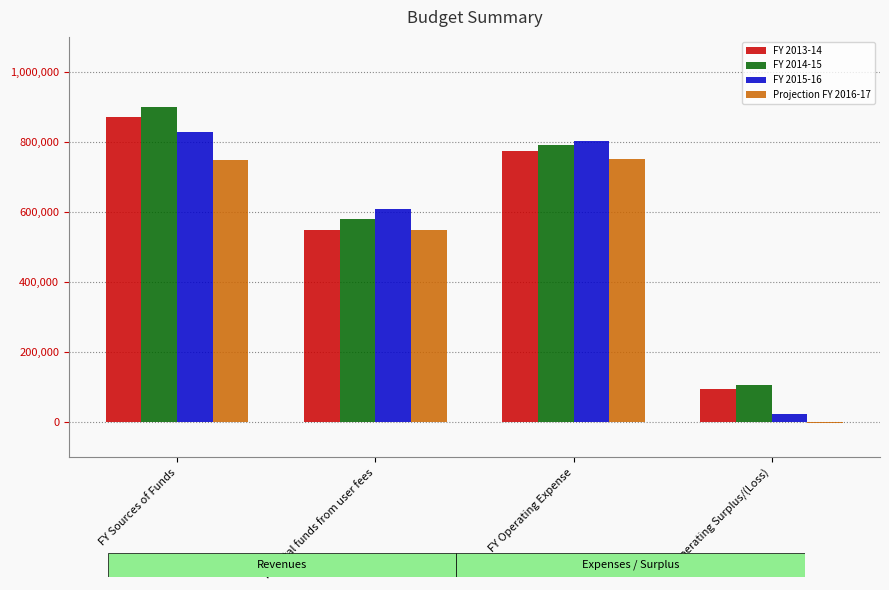

Is it true that FY 2014-15 equals 900000.0 at FY Sources of Funds?

True